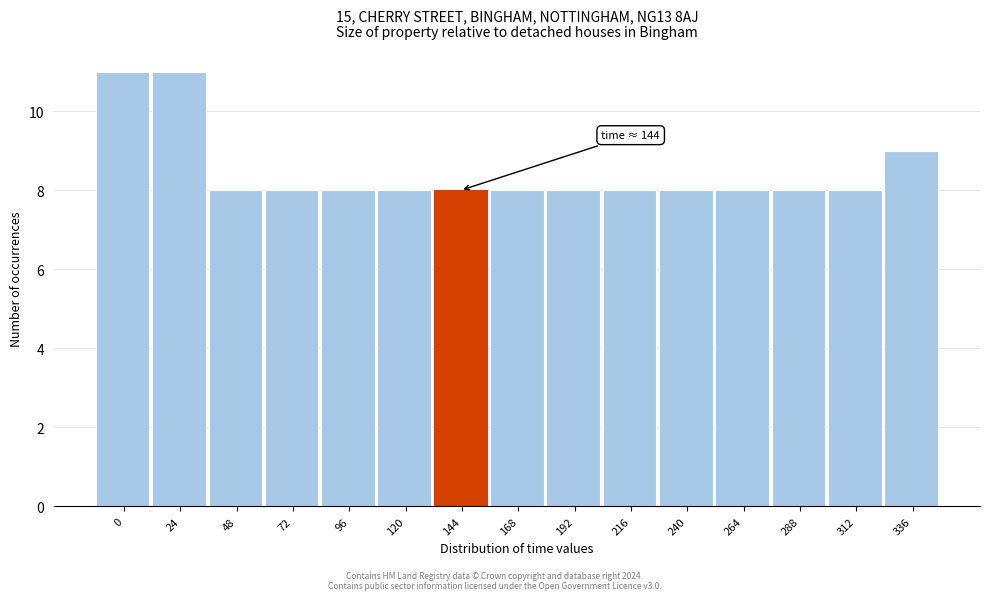

Reading left to right, what are all the values shown in this chart?

11	11	8	8	8	8	8	8	8	8	8	8	8	8	9